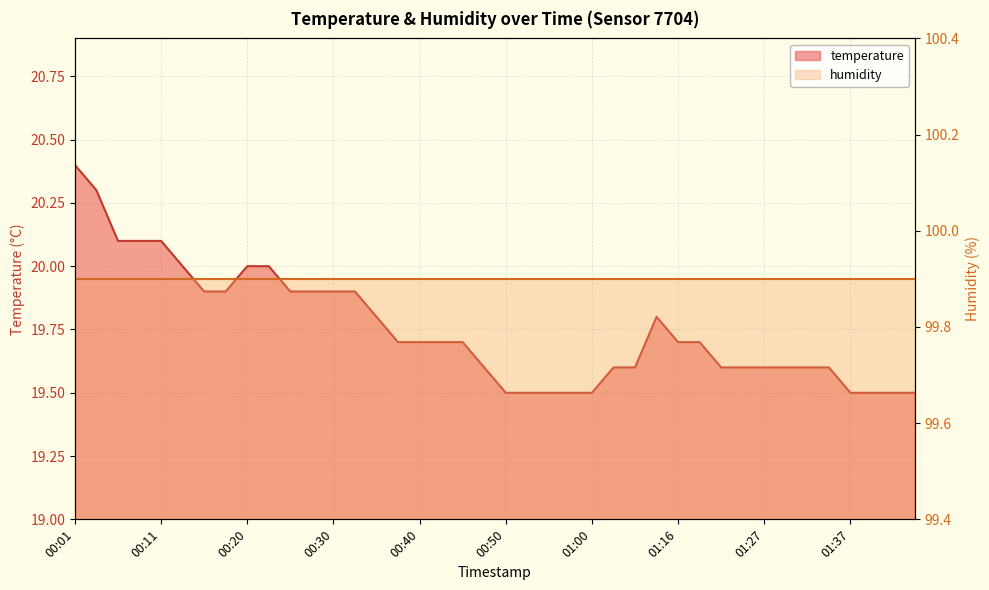

Count the values in the range 19 to 20.

35